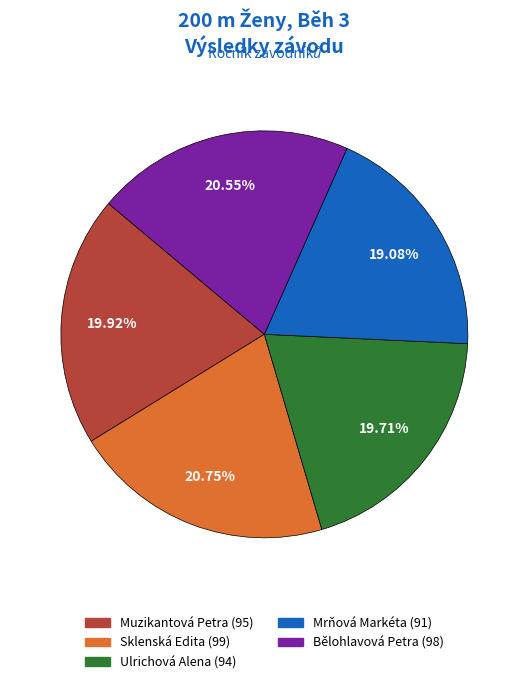

How many segments does this pie chart have?

5